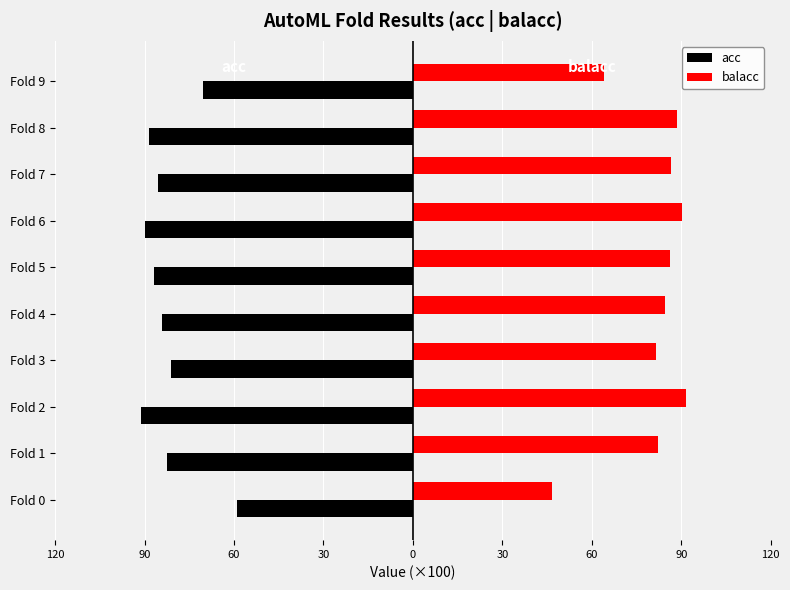

What is the maximum value for acc?

-59.1